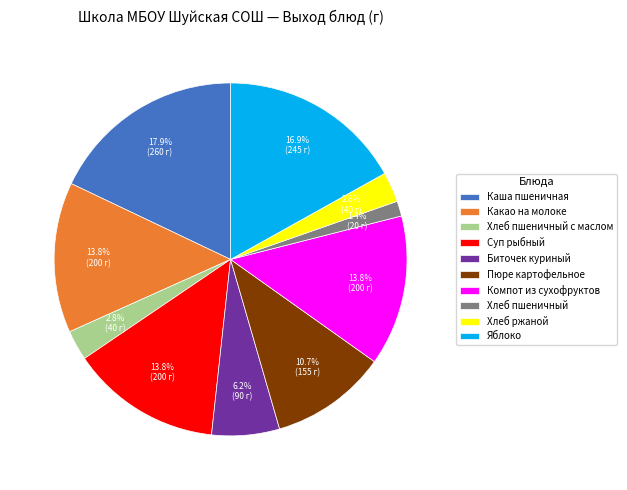

What is the largest slice in the pie chart?

Каша пшеничная